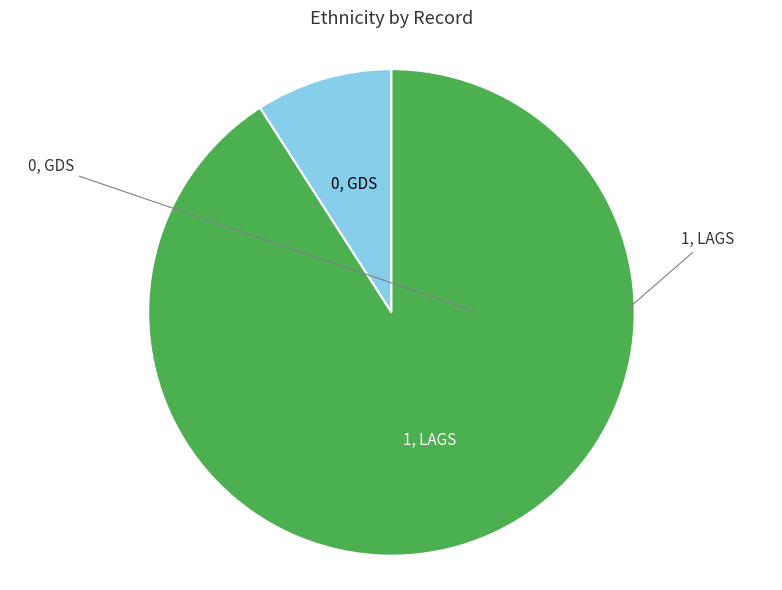

Is there a majority slice in this chart?

Yes